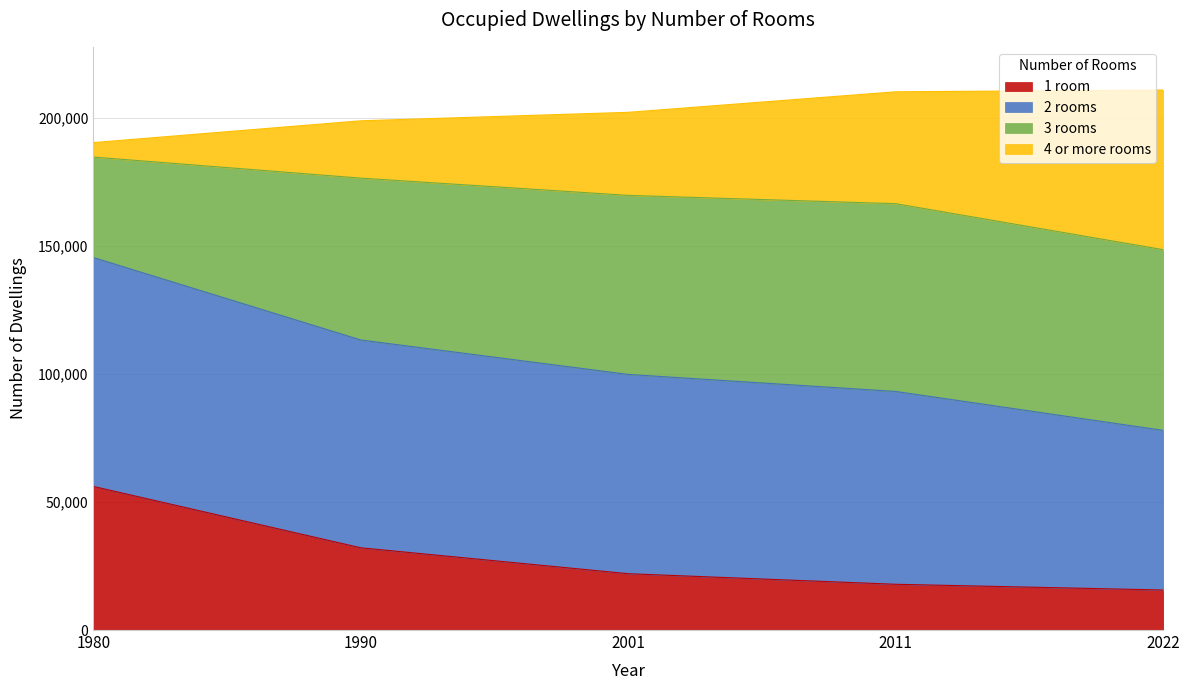

What is the highest value of the 1 room series?

56089